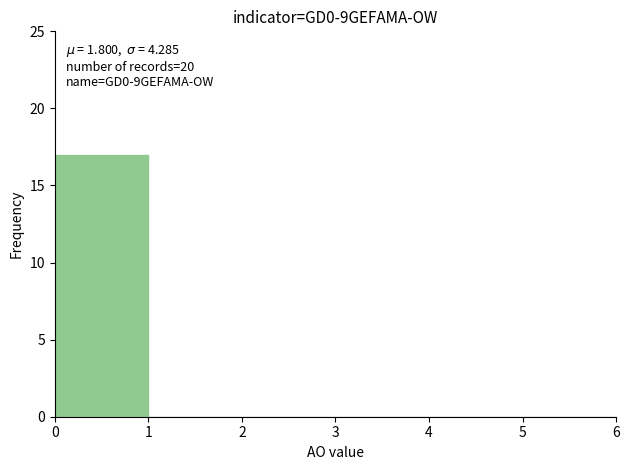

Which range on the x-axis has the tallest bar?

0 to 1